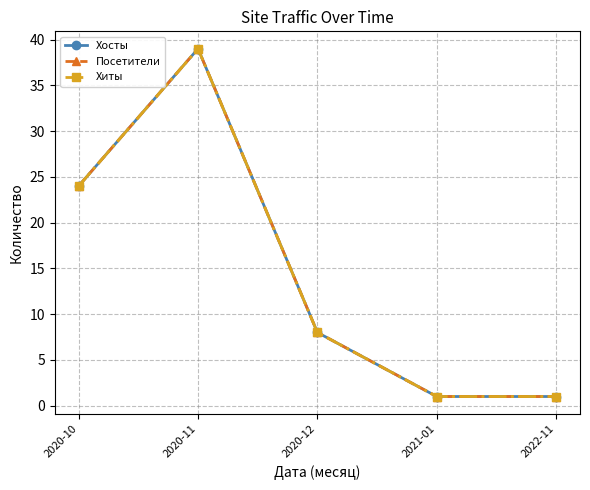

What is the maximum value shown in the chart?

39